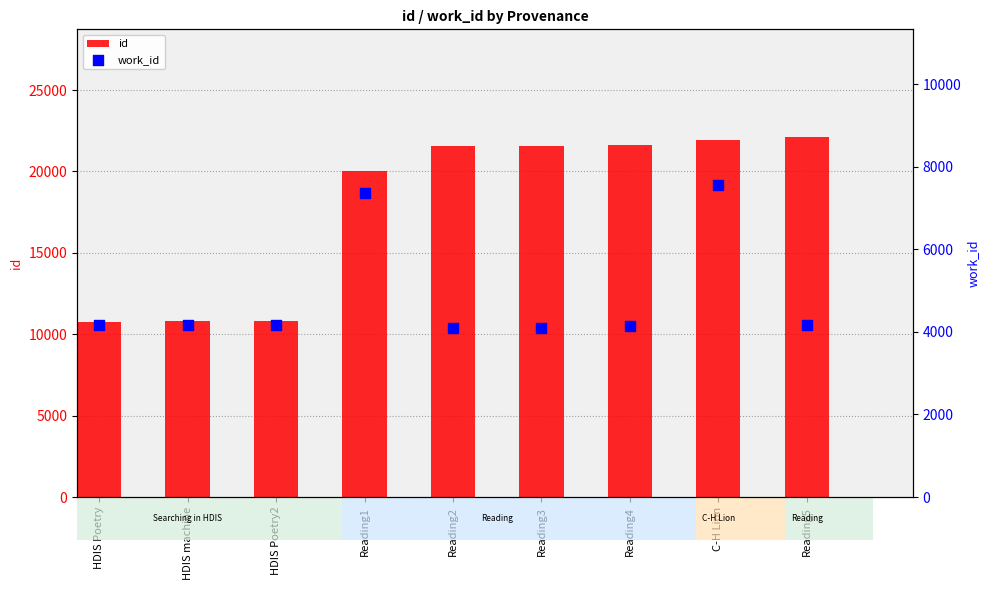

What are all the series names shown in the legend?

id, work_id